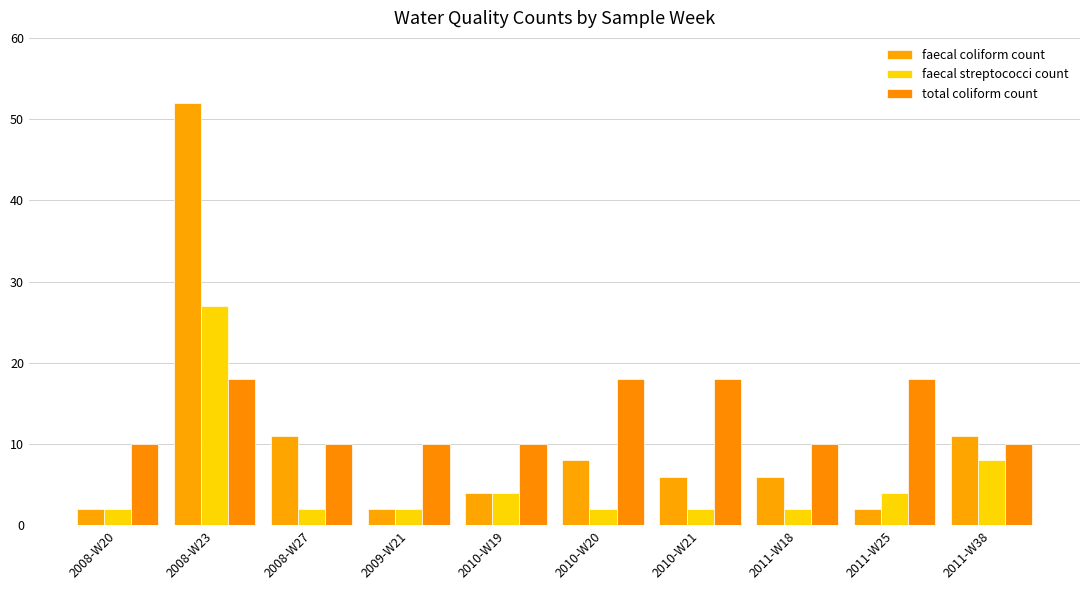

How many bars are there in each group?

3